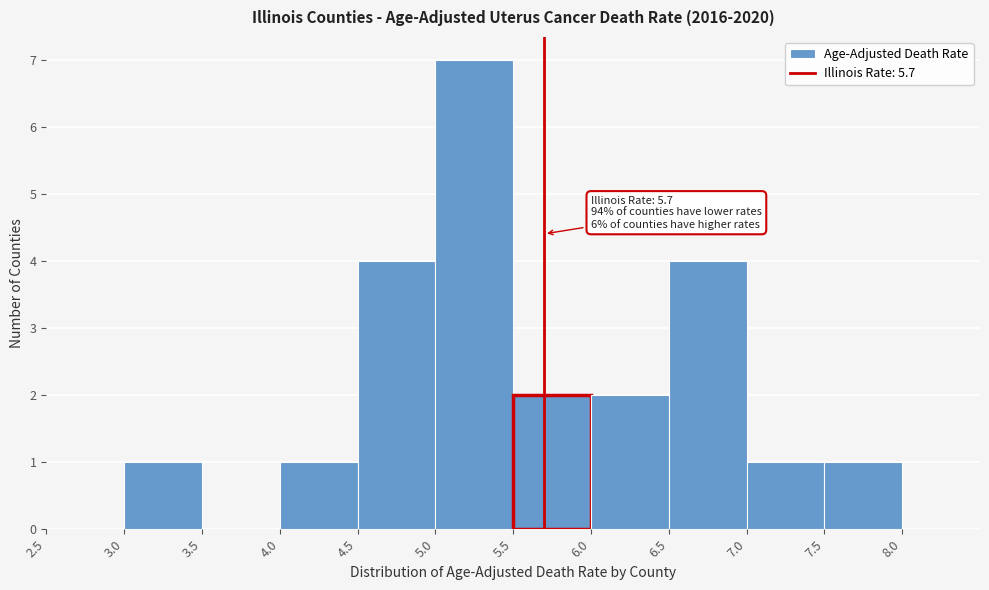

Over which range of the x-axis is the bar tallest?

5.0 to 5.5